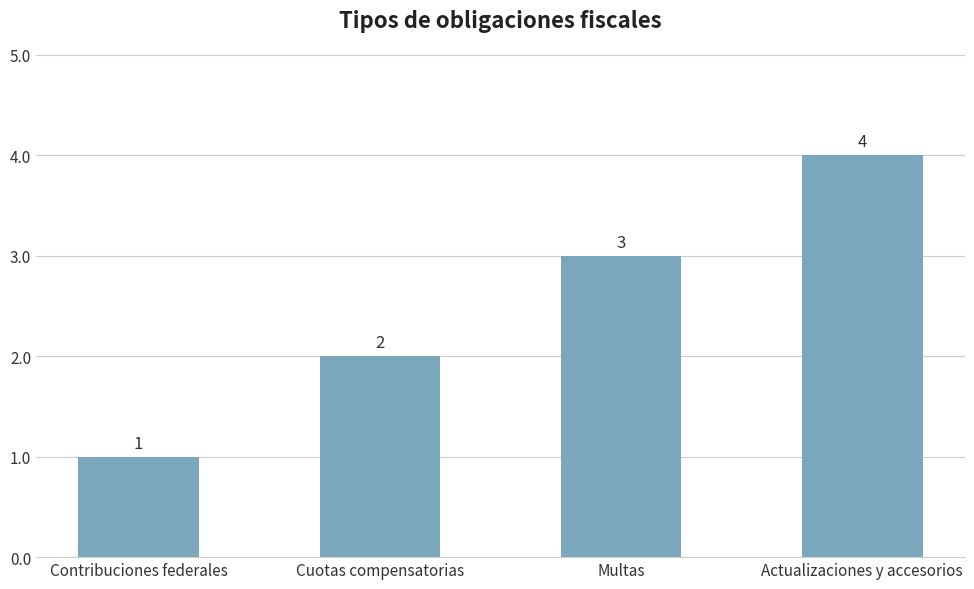

How many bars are there in total?

4